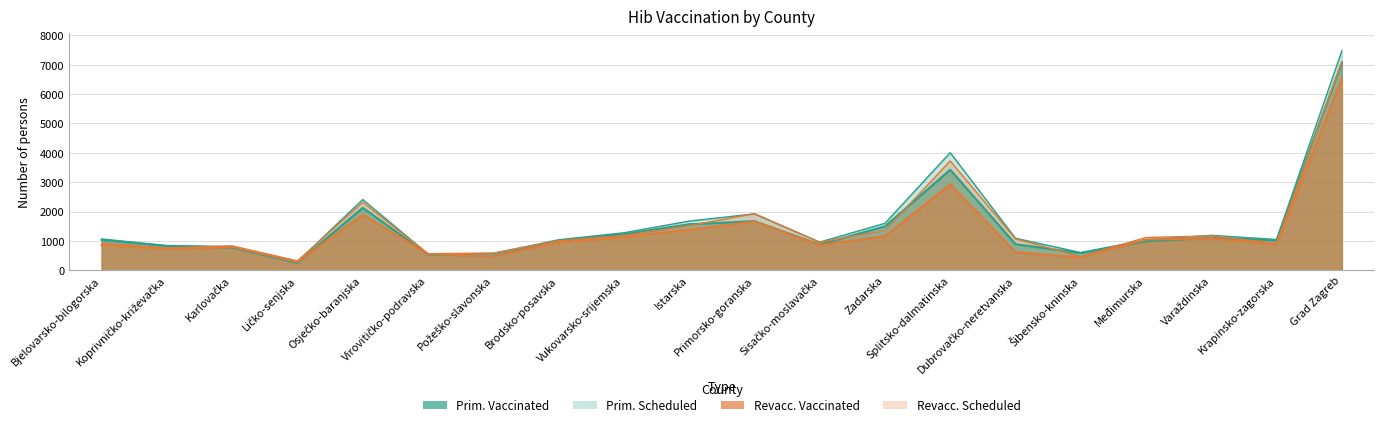

In Revacc. Vaccinated, how many points are higher than both neighbors (excluding endpoints)?

5